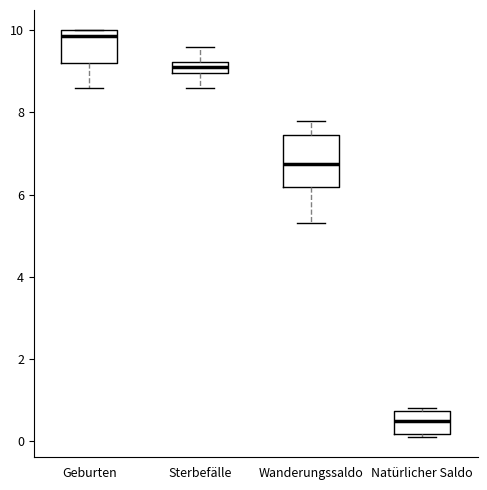

Where does the median line of the box for Wanderungssaldo sit on the y-axis? The values are not printed on the chart, so give them approximately, as read against the axis.

6.8